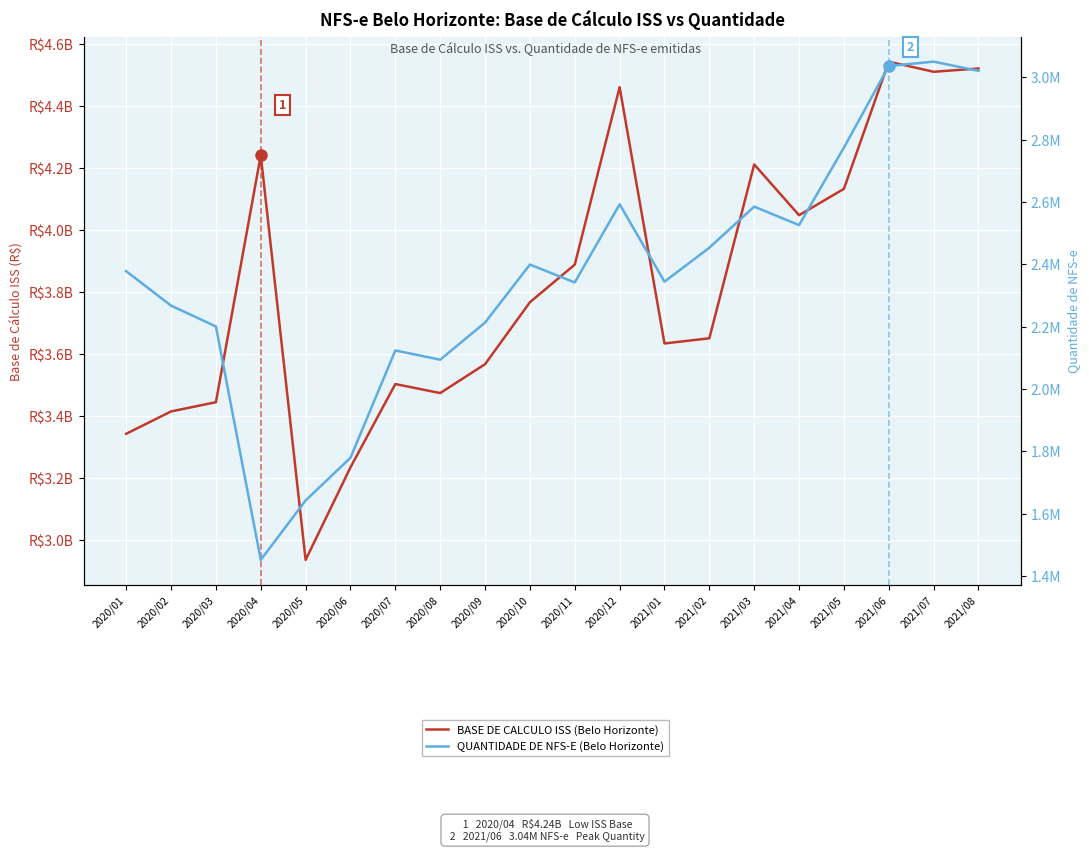

List the series in order of their peak value, lowest first.

QUANTIDADE DE NFS-E (Belo Horizonte), BASE DE CALCULO ISS (Belo Horizonte)